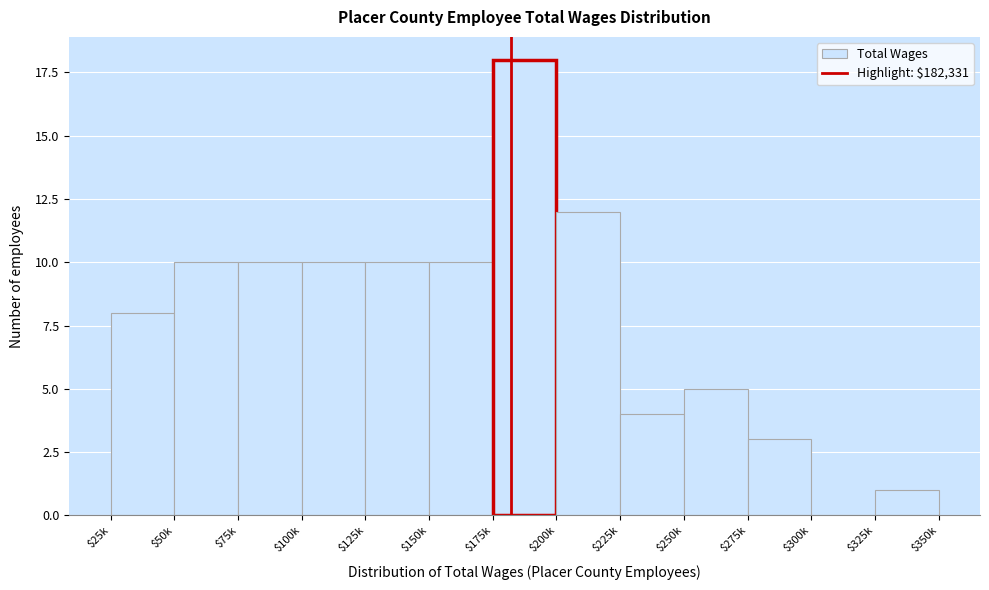

What is the maximum value shown in the chart?

18